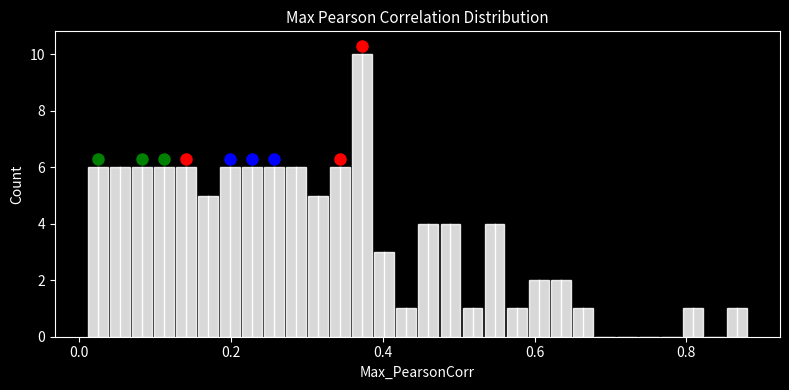

Read against the x-axis, roughly where is the centre of the tallest bar?

0.38